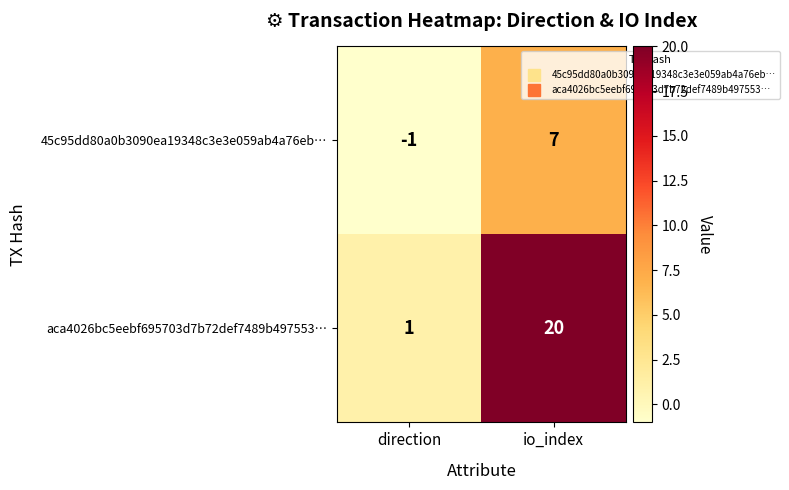

How many data points does each series have?

2